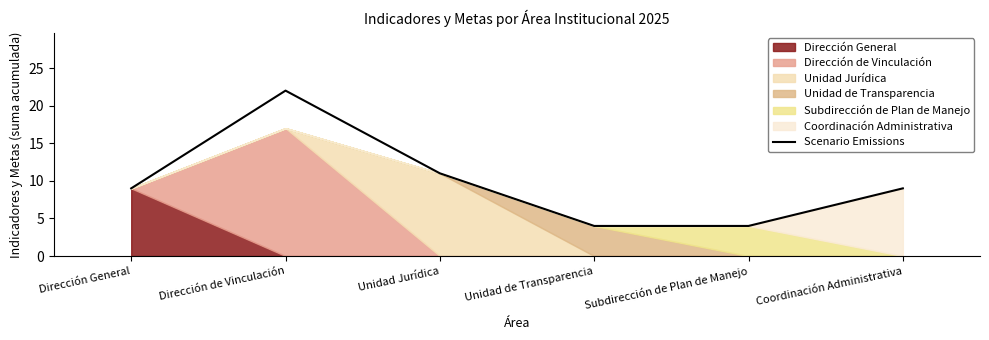

Count the values in the range 4 to 11.

5